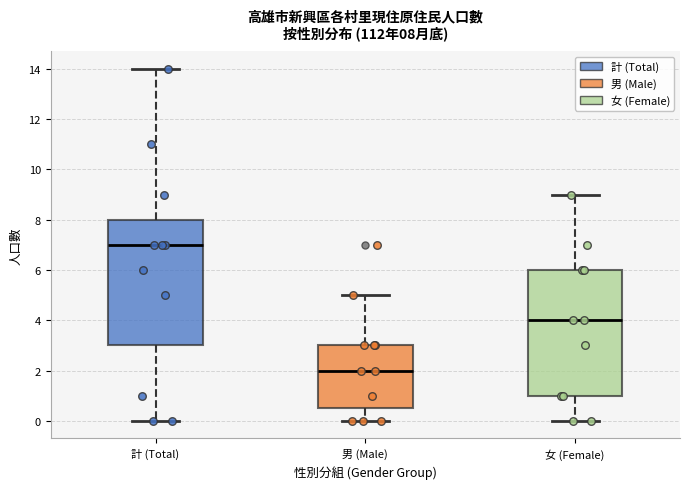

Which box's median line is the highest?

計 (Total)